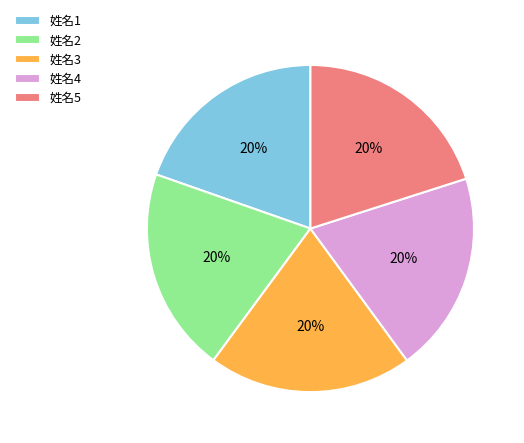

Do 姓名2 and 姓名1 together represent more than half of the pie?

No